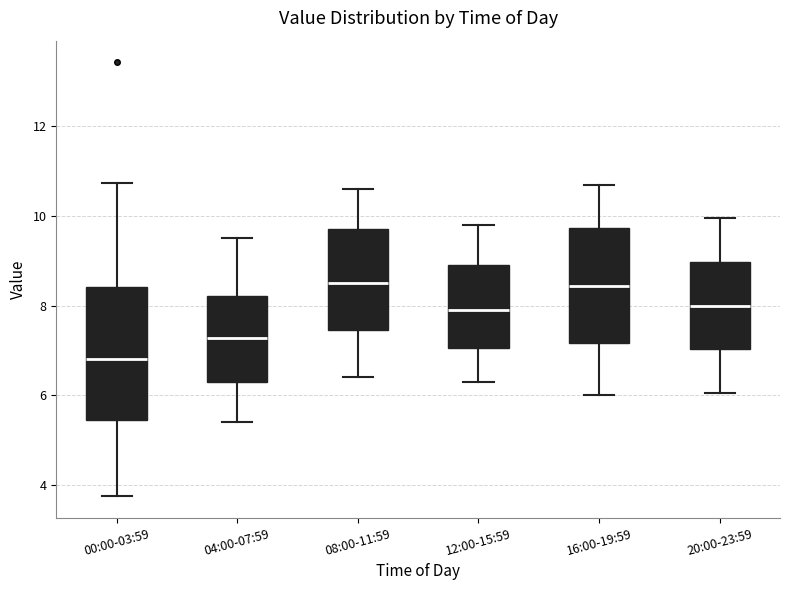

Reading left to right, transcribe this box plot: for each box, give where its median line is, the range the box spans, and where its two whiskers end, as read against the y-axis. The values are not printed on the chart, so give them approximately, as read against the axis.

00:00-03:59: median 6.8, box 5.4 to 8.4, whiskers 3.8 to 10.8
04:00-07:59: median 7.2, box 6.2 to 8.2, whiskers 5.4 to 9.6
08:00-11:59: median 8.6, box 7.4 to 9.8, whiskers 6.4 to 10.6
12:00-15:59: median 8.0, box 7.0 to 9.0, whiskers 6.4 to 9.8
16:00-19:59: median 8.4, box 7.2 to 9.8, whiskers 6.0 to 10.8
20:00-23:59: median 8.0, box 7.0 to 9.0, whiskers 6.0 to 10.0